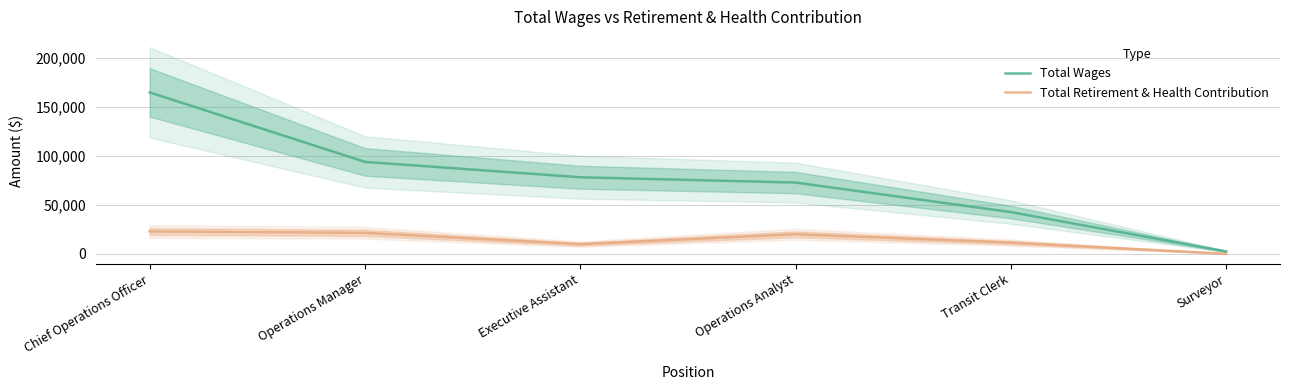

Which series changed the most between Operations Manager and Surveyor?

Total Wages